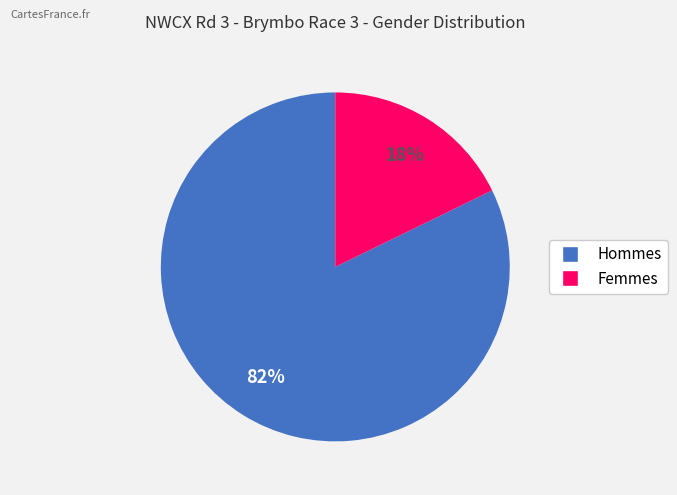

To the nearest percent, what is the average slice percentage?

50%